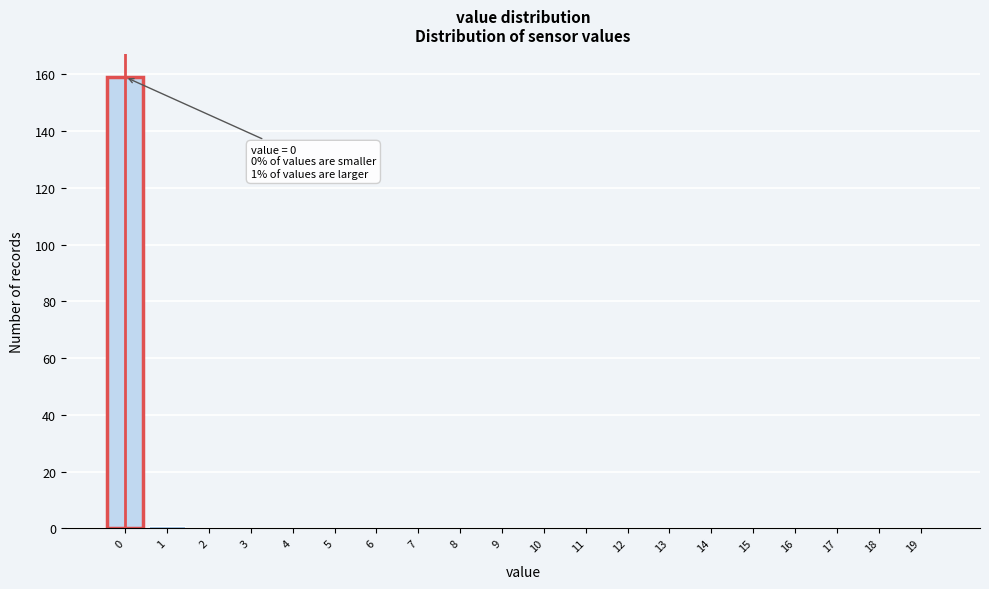

Over which range of the x-axis is the bar tallest?

-0.5 to 0.5